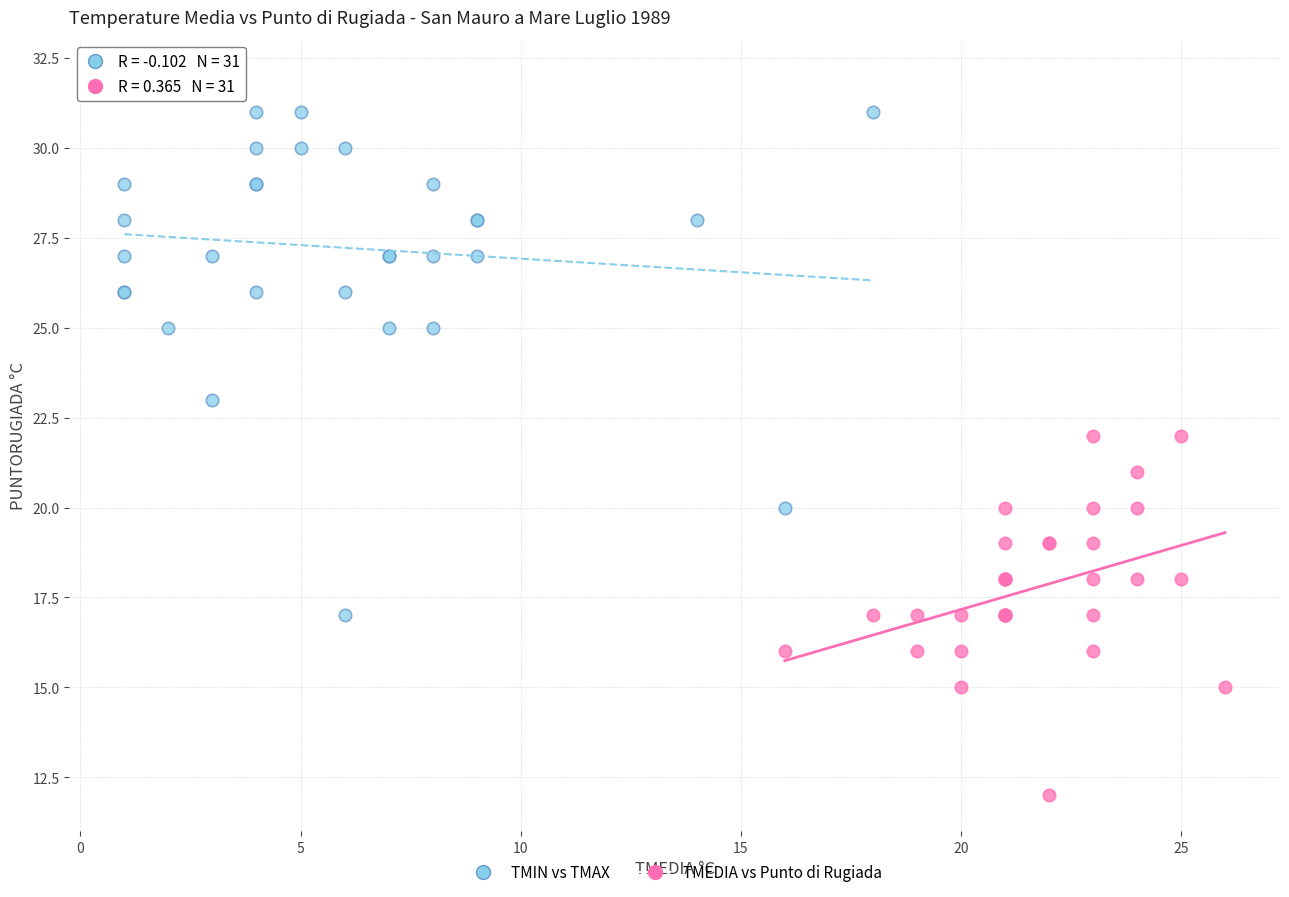

What are all the series names shown in the legend?

TMIN vs TMAX, TMEDIA vs Punto di Rugiada